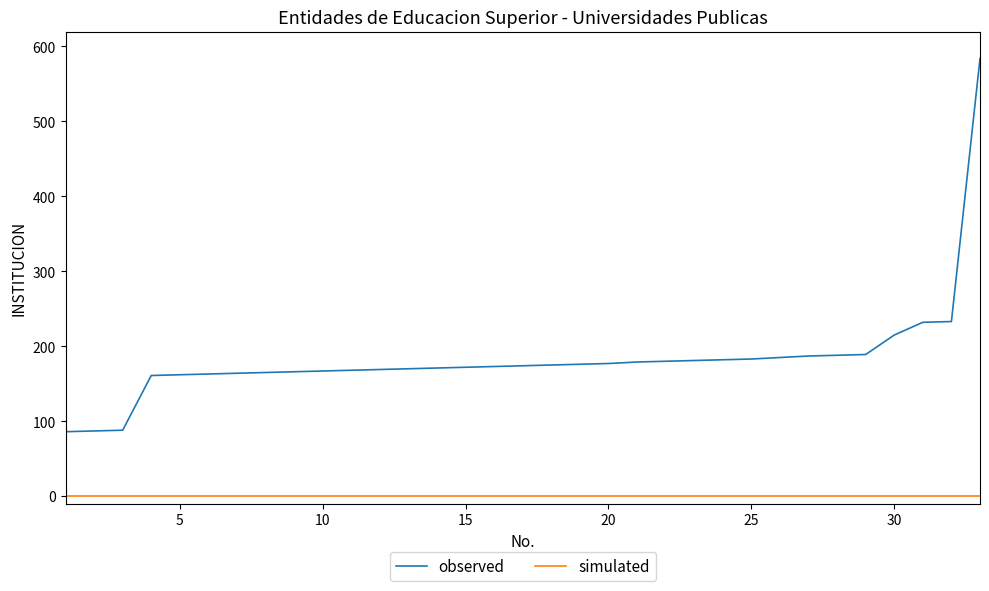

How many series are shown in this chart?

2